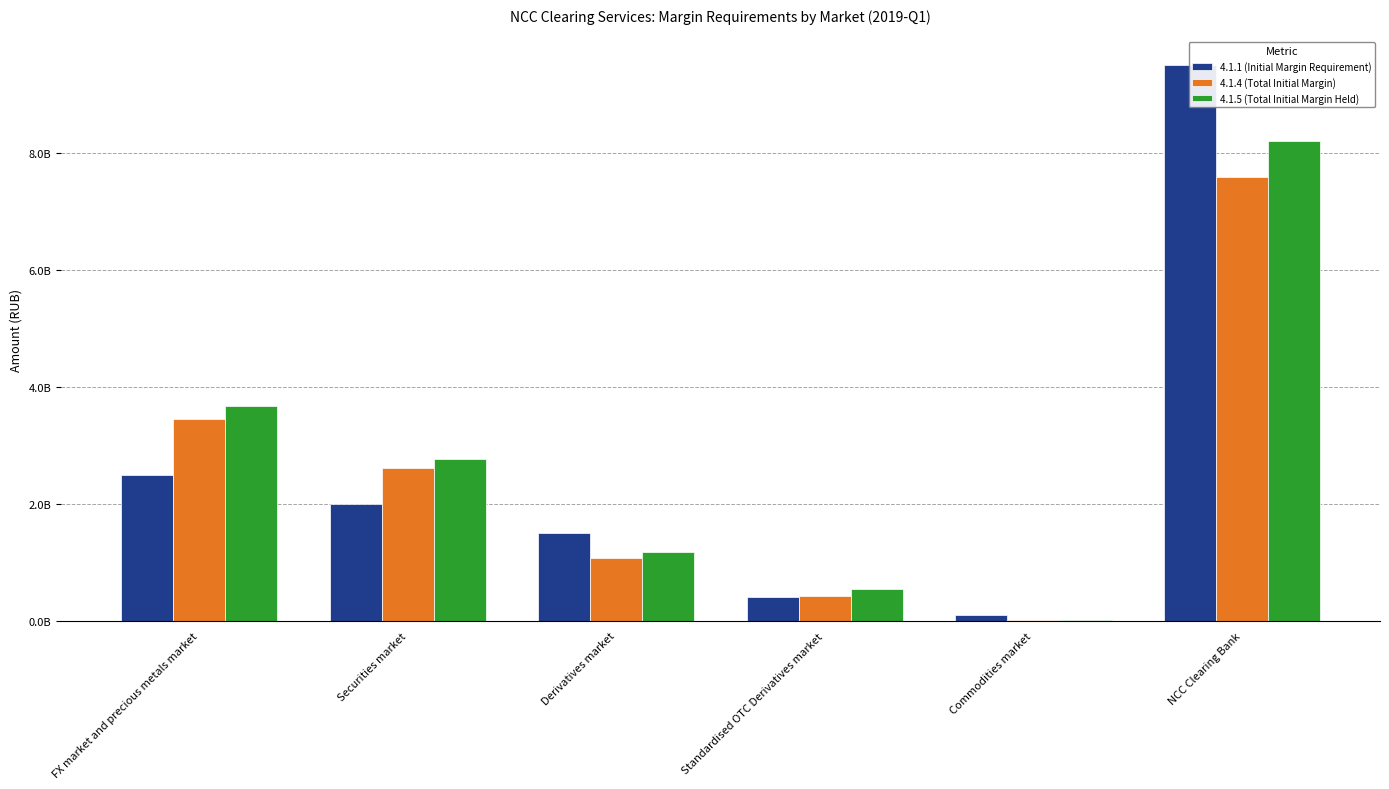

How many data points in 4.1.1 (Initial Margin Requirement) are less than 2000000000?

3